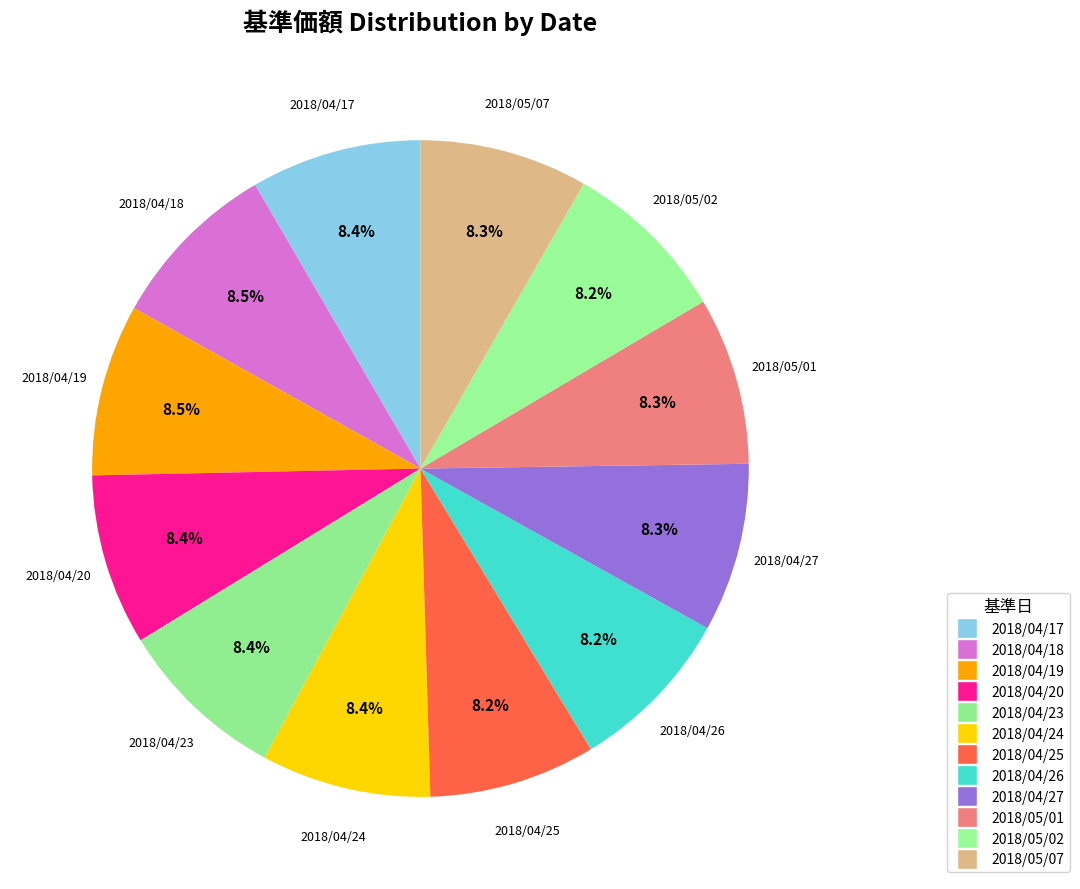

To the nearest percent, what is the combined percentage of 2018/04/26 and 2018/05/07?

17%